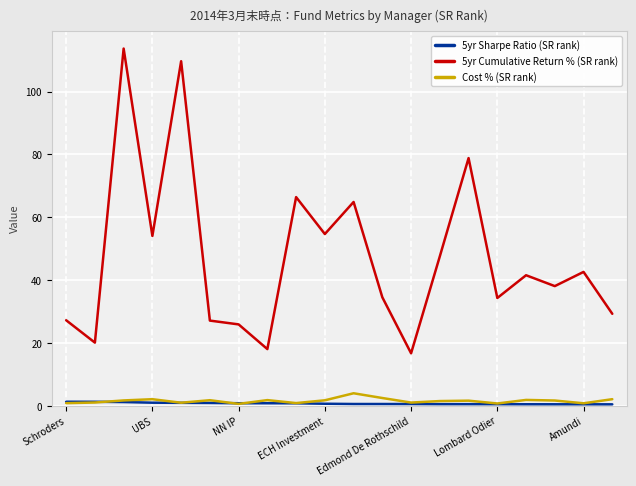

At how many categories does at least one series exceed 57?

5